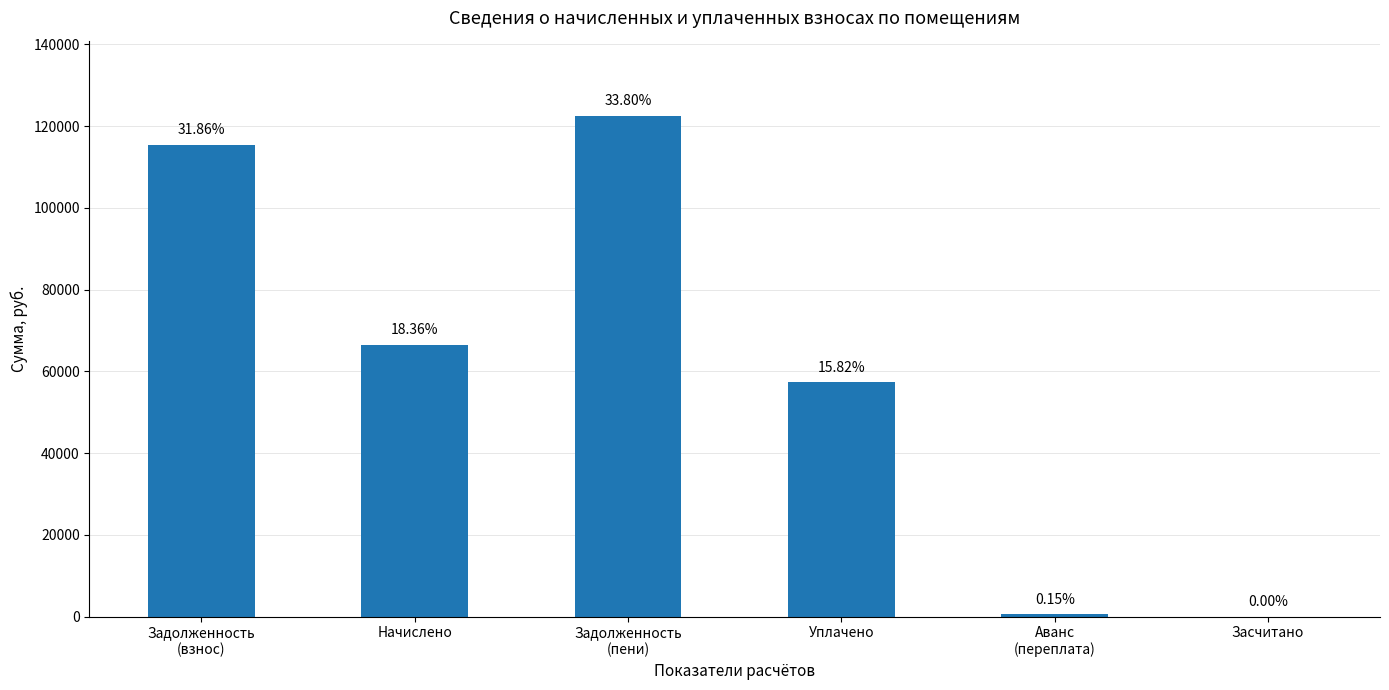

Are the bars grouped side by side (vs. stacked)?

No